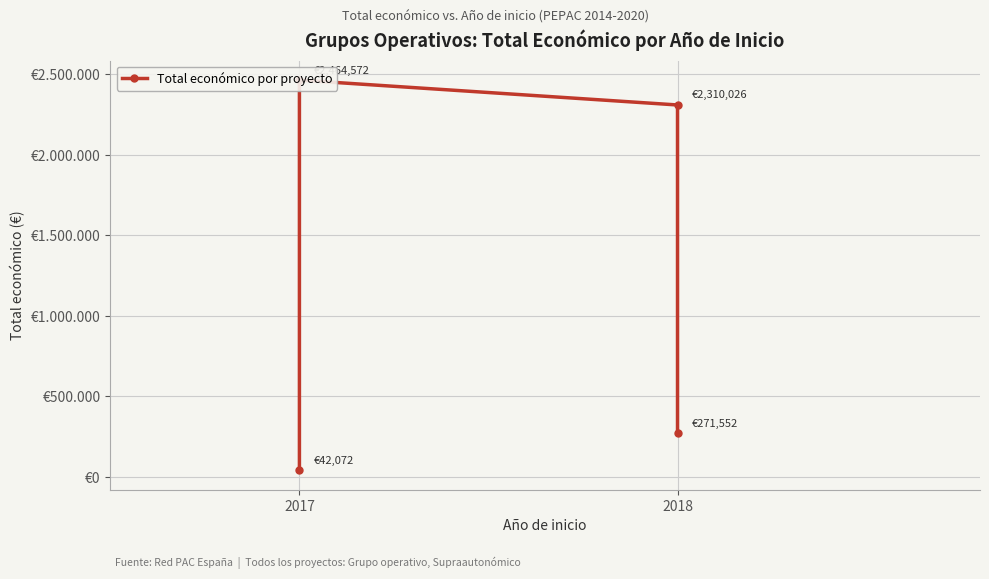

Approximately how many times larger is the value at 2017 compared to 2018?

1.1